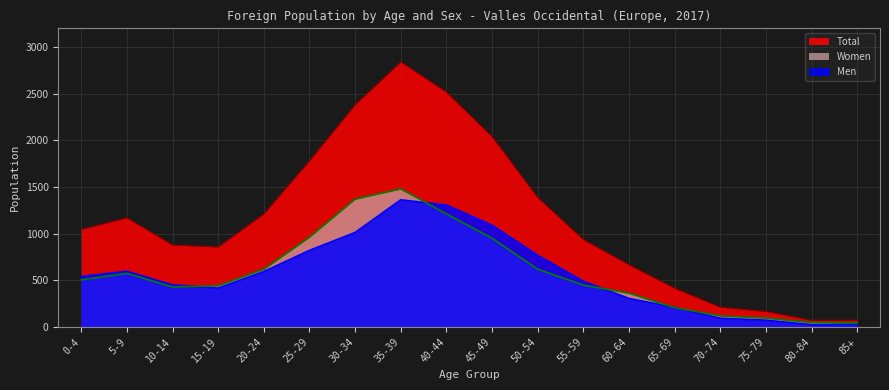

What are all the series names shown in the legend?

Total, Women, Men